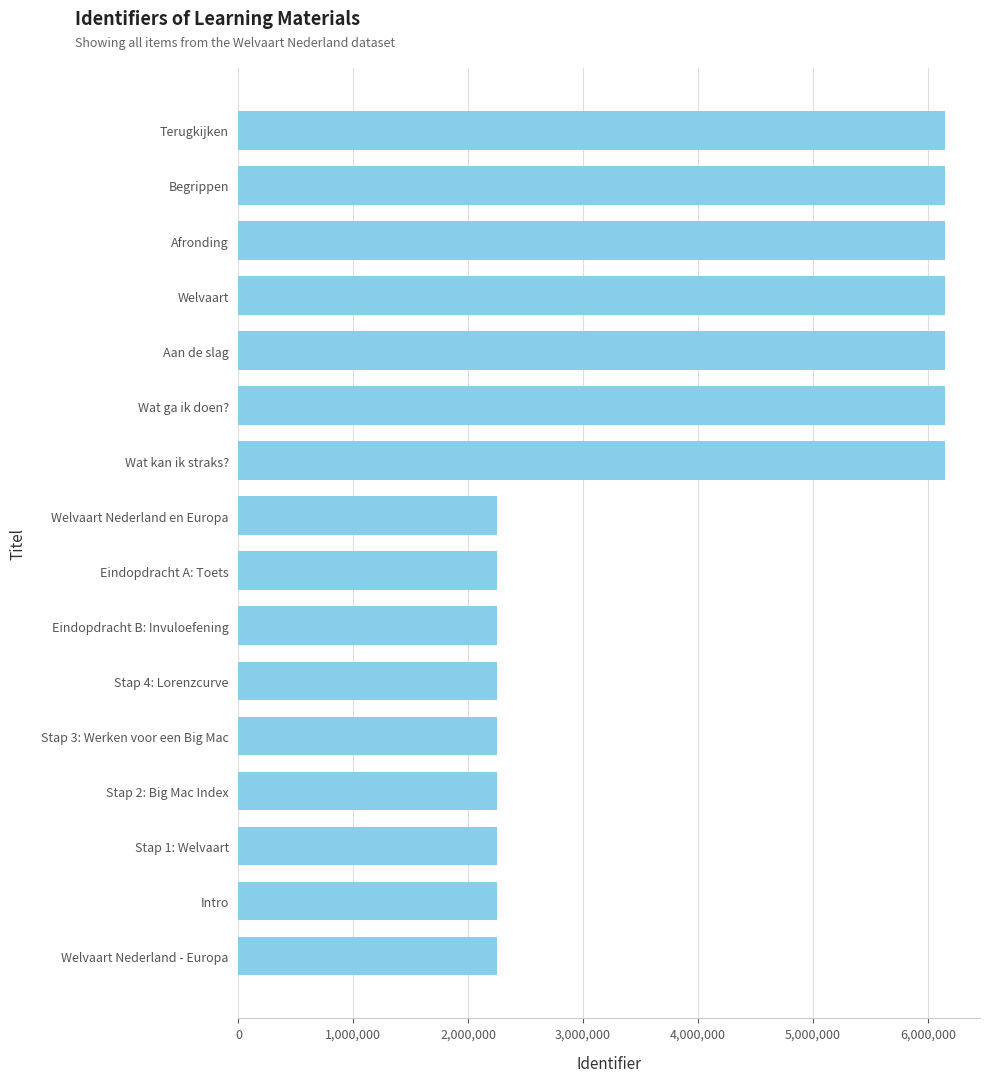

What is the maximum value shown in the chart?

6147378